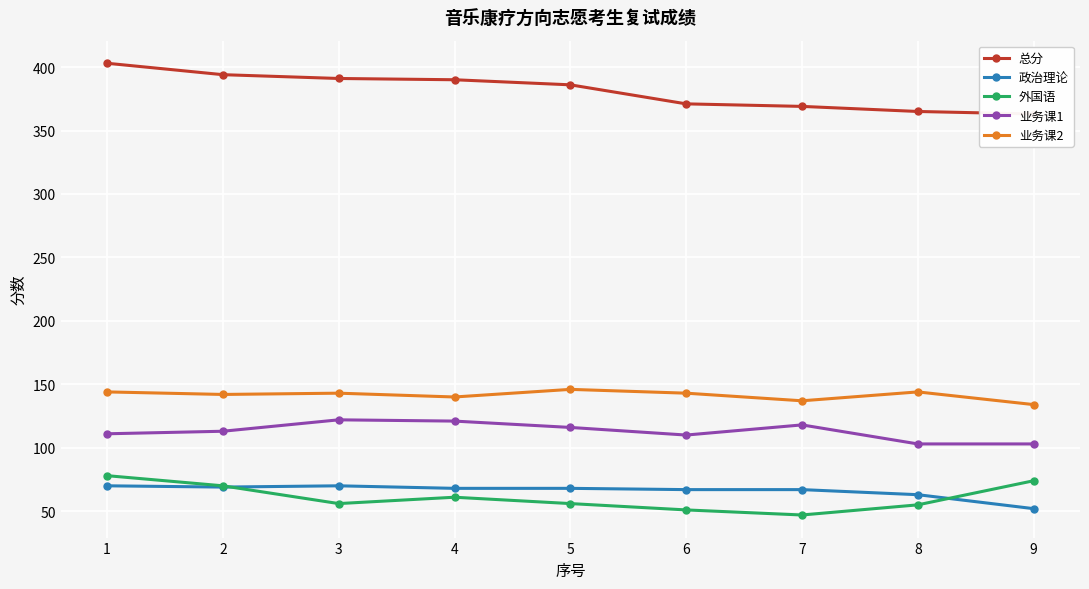

At which label does 外国语 reach its minimum?

7